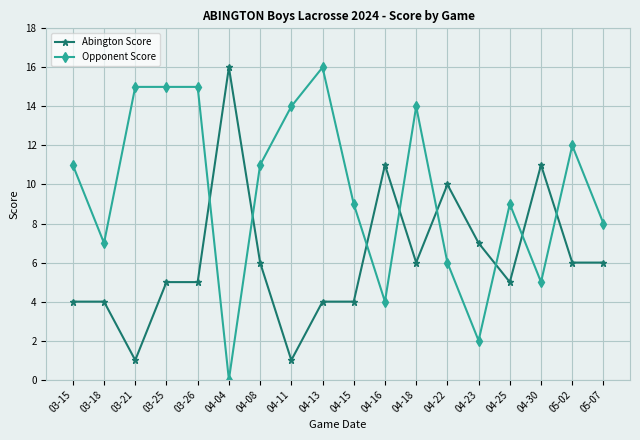

What is the difference between the maximum and minimum values in the Opponent Score series?

16